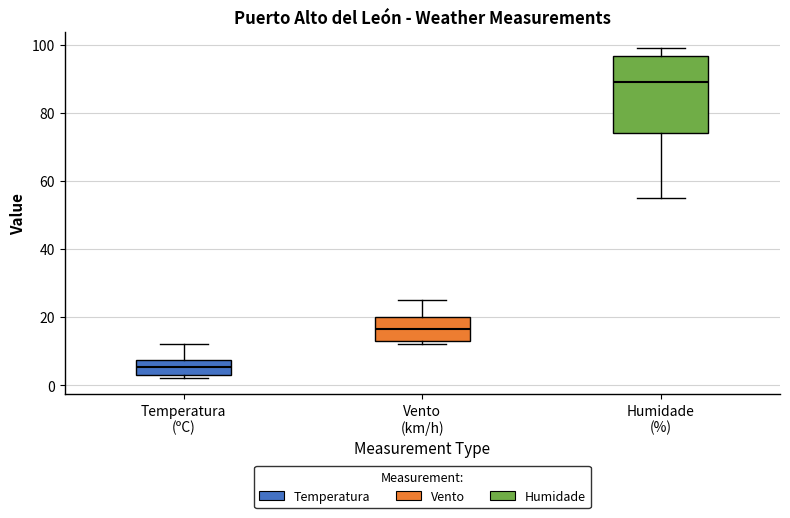

Reading left to right, transcribe this box plot: for each box, give where its median line is, the range the box spans, and where its two whiskers end, as read against the y-axis. The values are not printed on the chart, so give them approximately, as read against the axis.

Temperatura (ºC): median 6, box 4 to 8, whiskers 2 to 12
Vento (km/h): median 16, box 14 to 20, whiskers 12 to 26
Humidade (%): median 90, box 74 to 96, whiskers 56 to 100